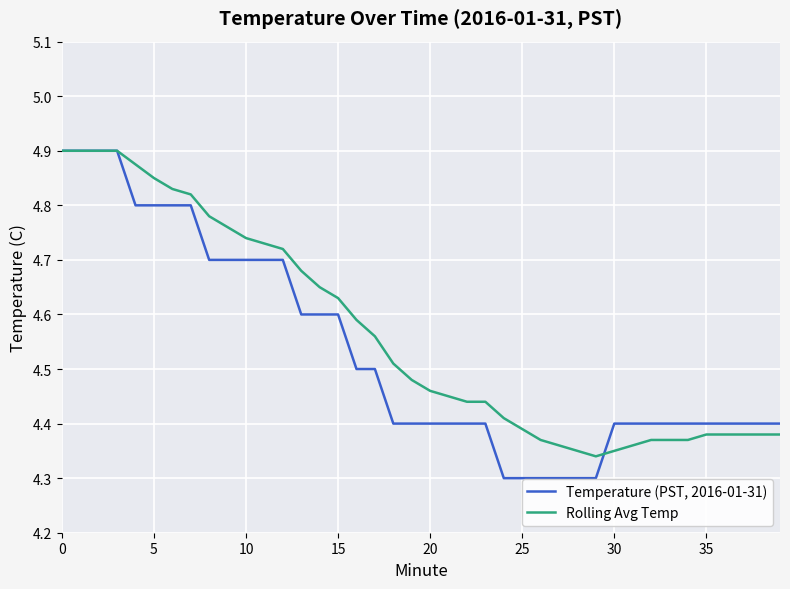

Which series has the largest range (max minus min)?

Temperature (PST, 2016-01-31)